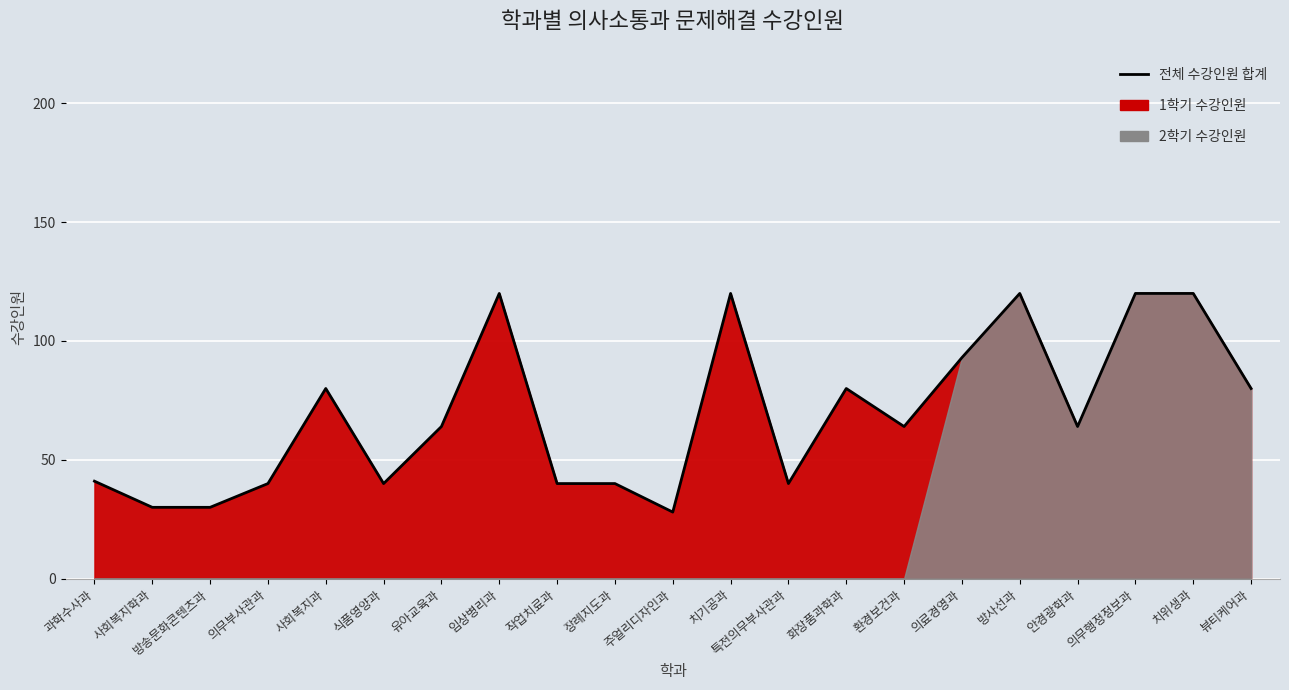

Where is the first local maximum?

사회복지과